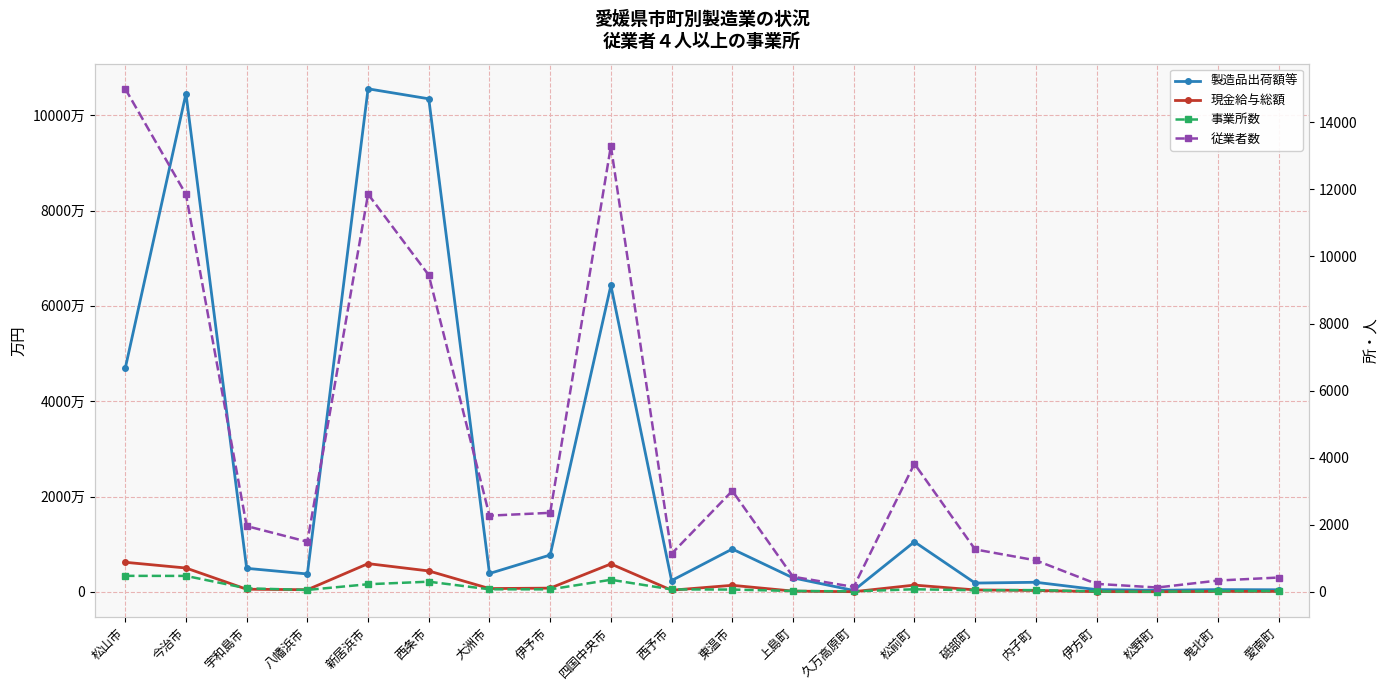

True or false: 従業者数 and 製造品出荷額等 intersect in this chart.

False